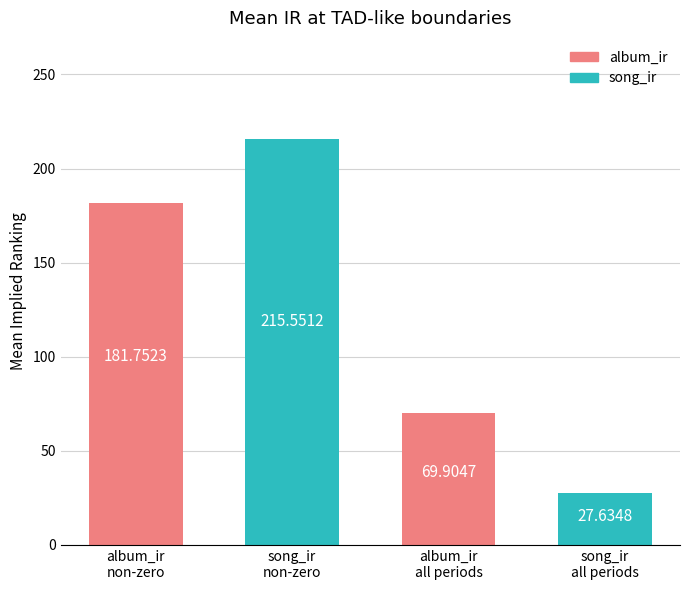

What is the minimum value shown in the chart?

27.6